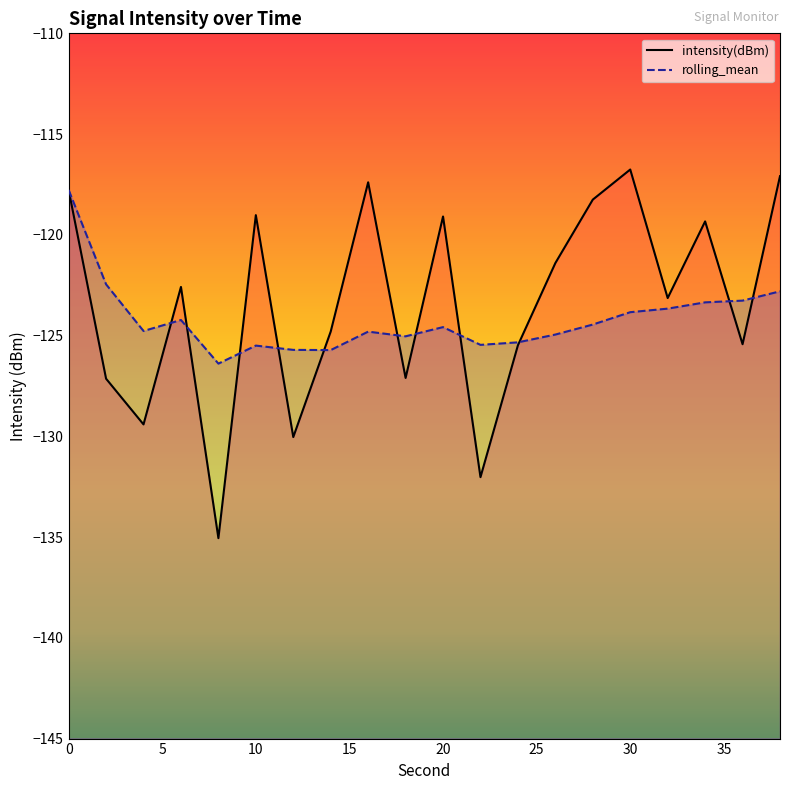

What is the total value across all series at 18?

-252.1